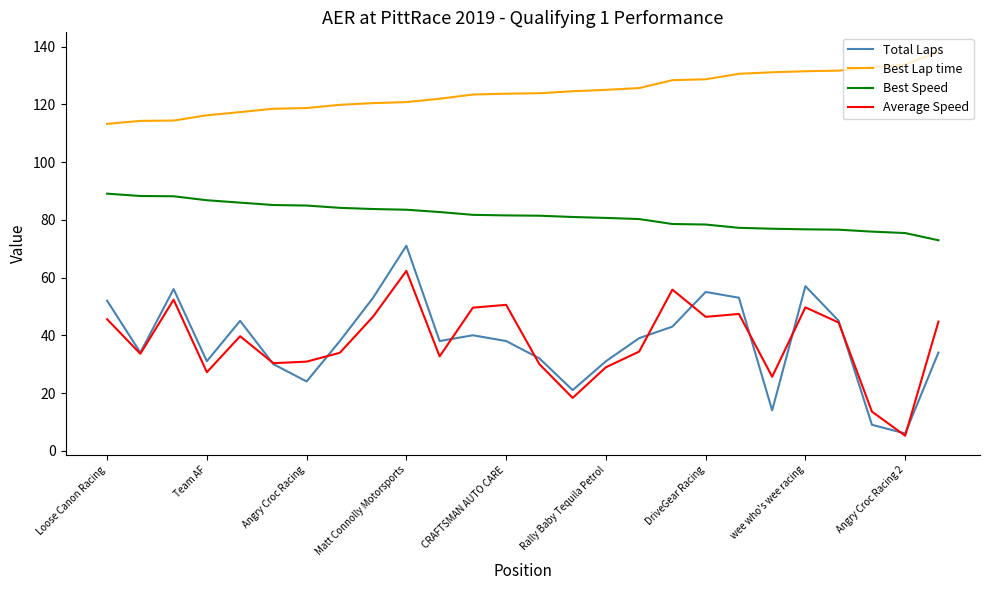

What is the smallest value displayed?

5.2